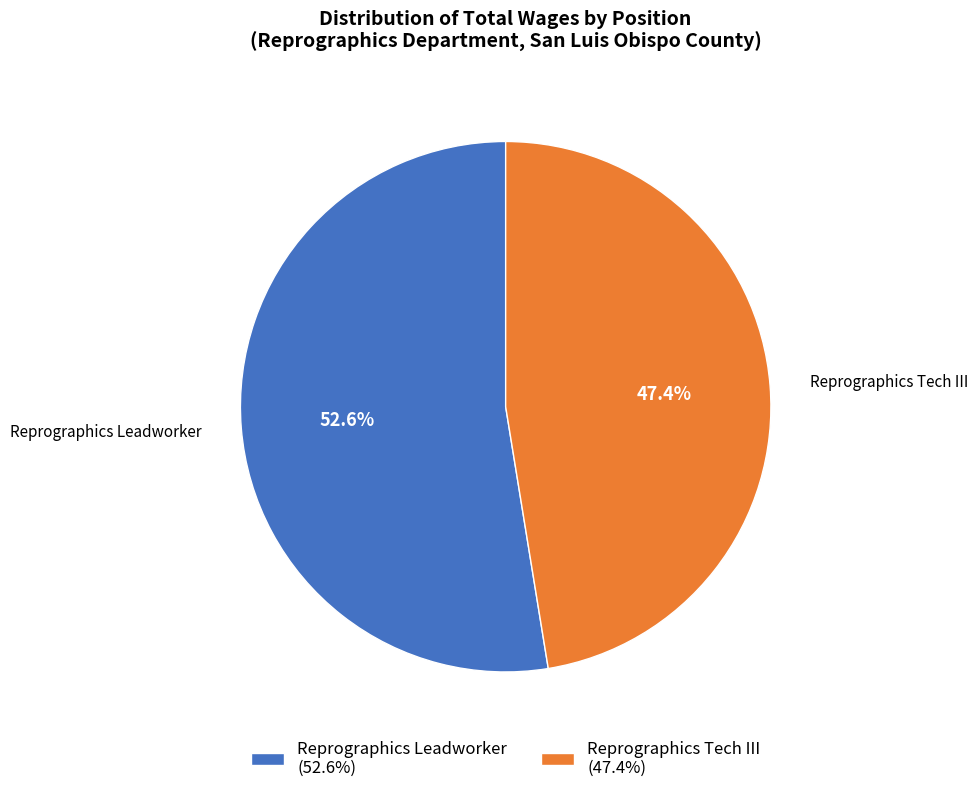

What percentage is NOT represented by Reprographics Leadworker?

47.4%